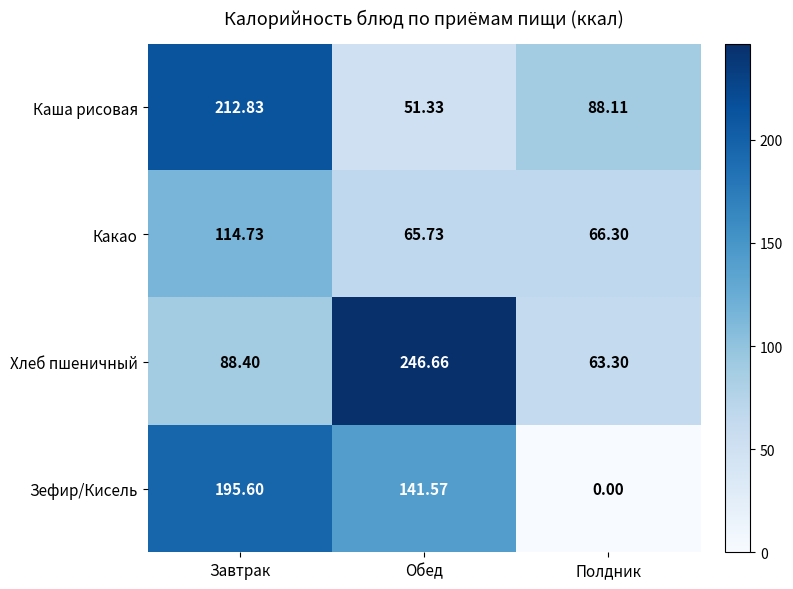

Which series has the largest range (max minus min)?

Зефир/Кисель